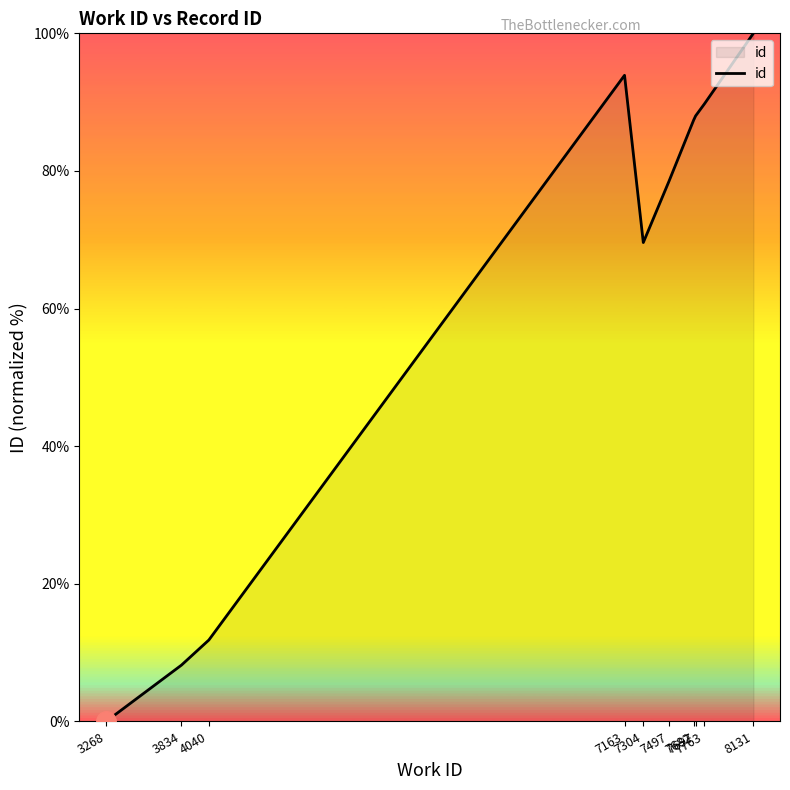

What is the maximum value shown in the chart?

100.0